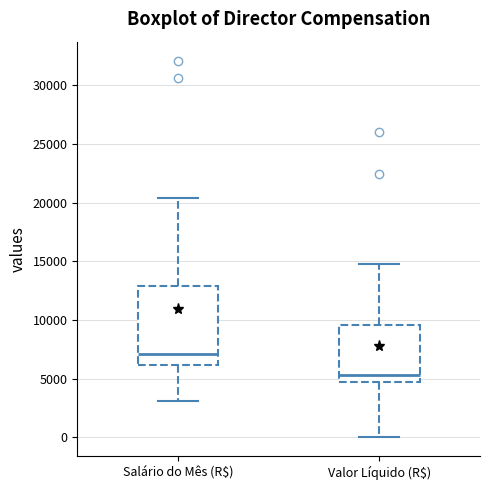

Reading left to right, read every box against the y-axis: the position of its median line, the range the box covers, and the ends of its whiskers. The values are not printed on the chart, so give them approximately, as read against the axis.

Salário do Mês (R$): median 7000, box 6000 to 13000, whiskers 3000 to 20500
Valor Líquido (R$): median 5500, box 4500 to 9500, whiskers 0 to 14500